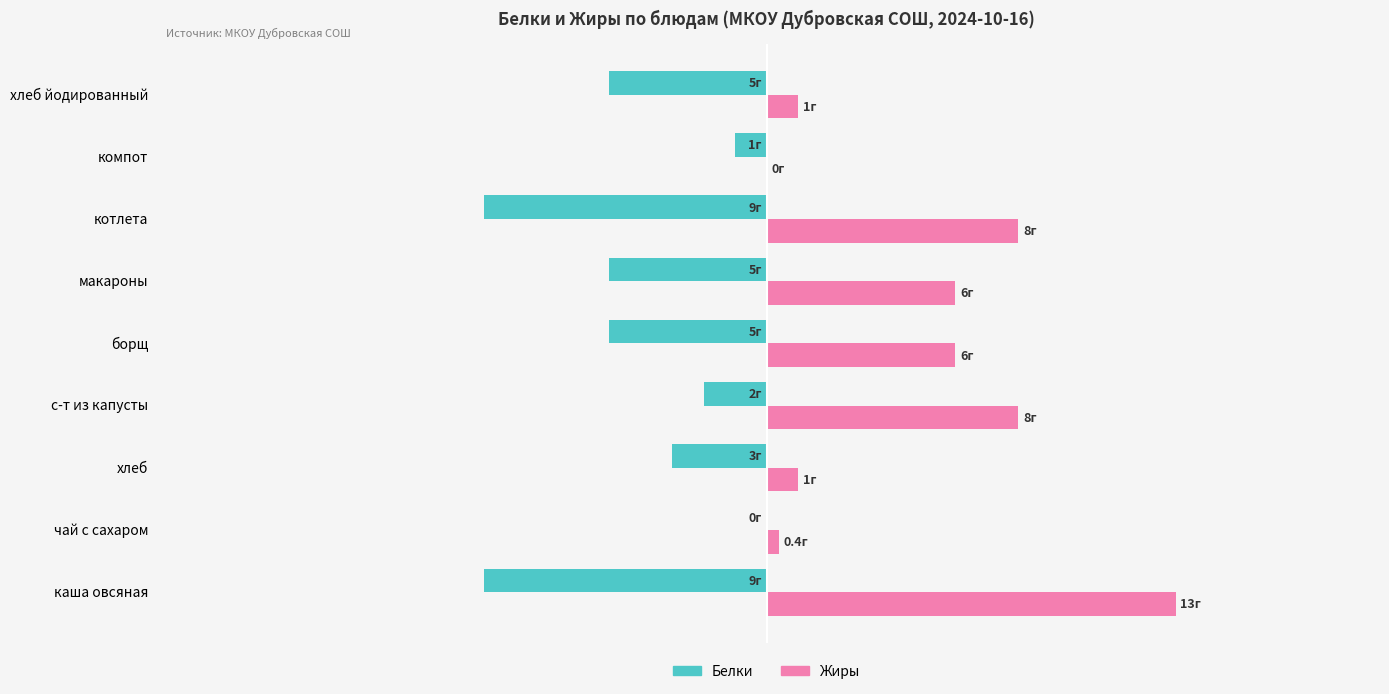

What are all the series names shown in the legend?

Белки, Жиры